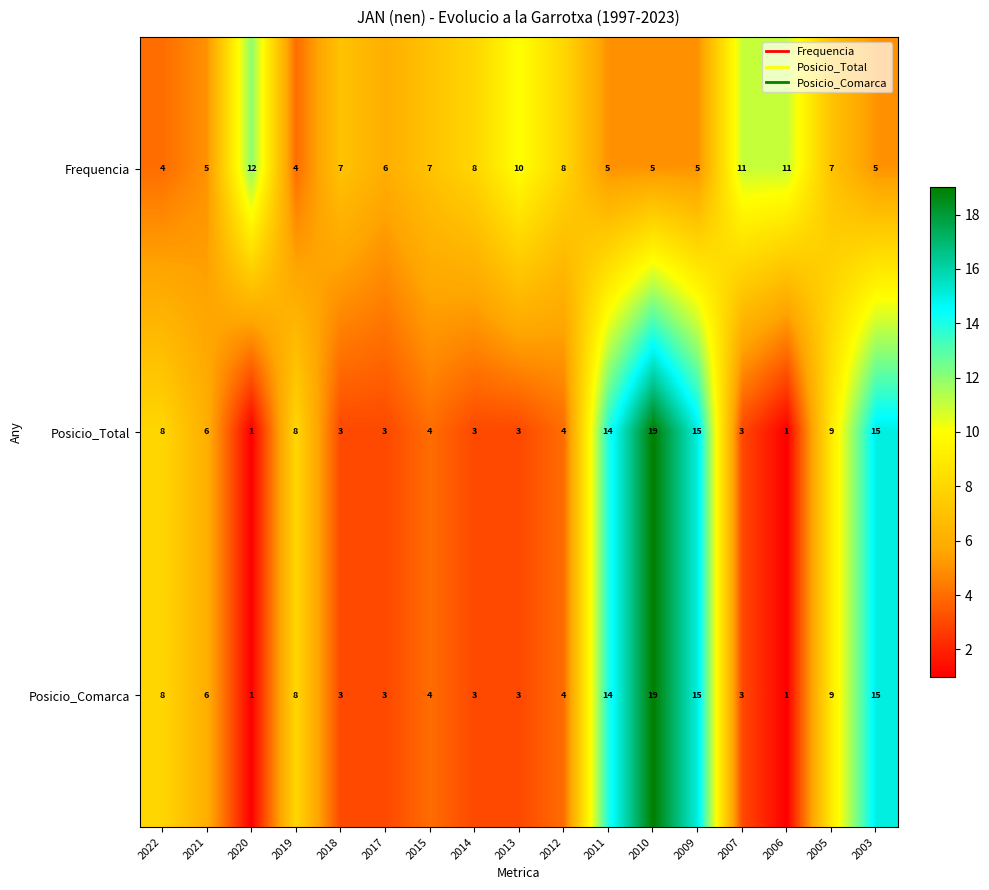

Where does the Posicio_Total series first go above 4?

2022